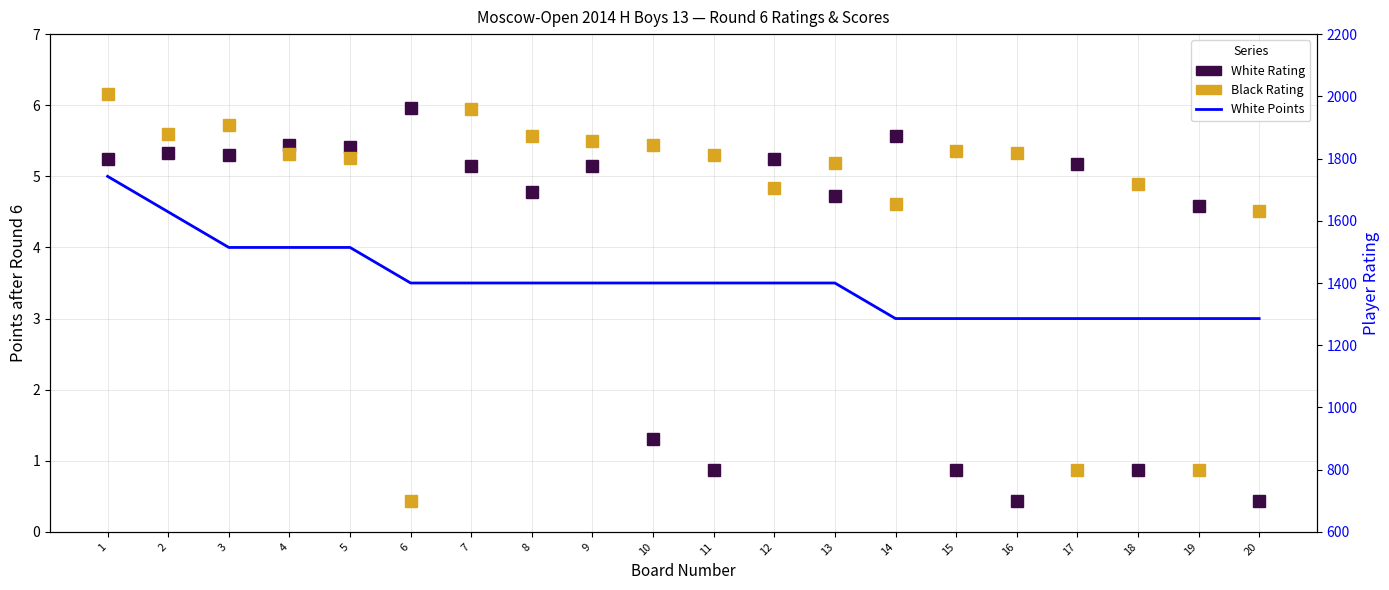

In White Rating, how many points are higher than both neighbors (excluding endpoints)?

8